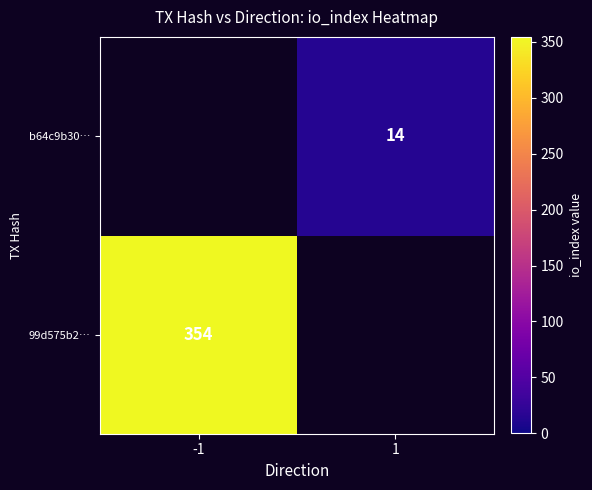

Is it true that 99d575b2… equals 354 at -1?

True